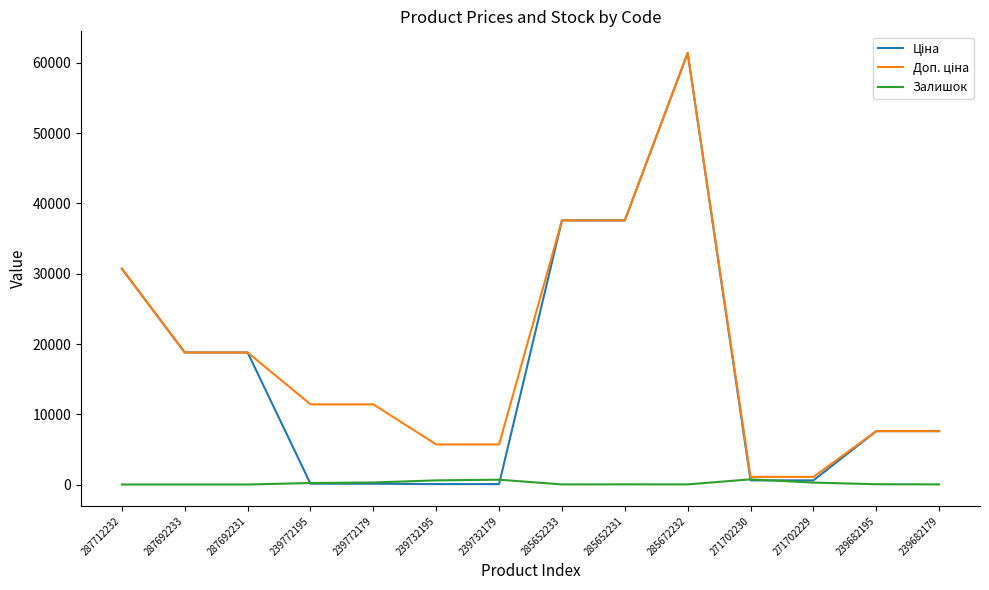

What is the total value across all series at 287692231?

37593.6